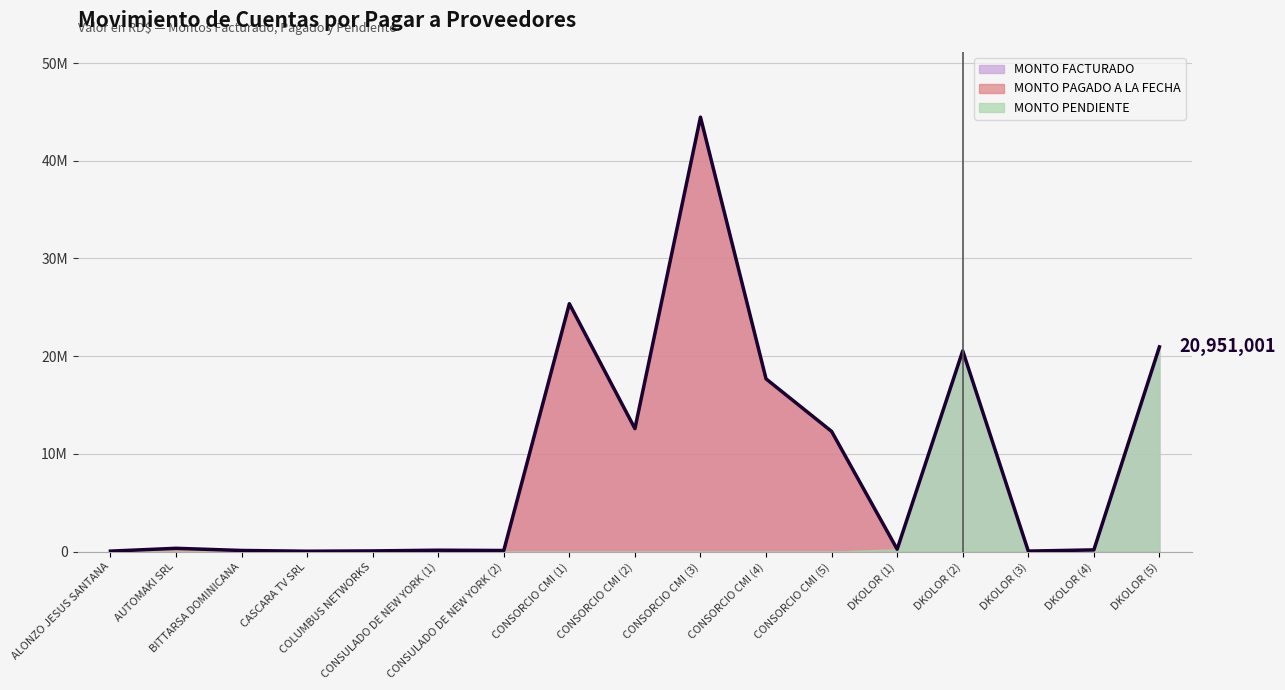

Rank the series by their maximum value, from highest to lowest.

MONTO FACTURADO, MONTO PAGADO A LA FECHA, MONTO PENDIENTE